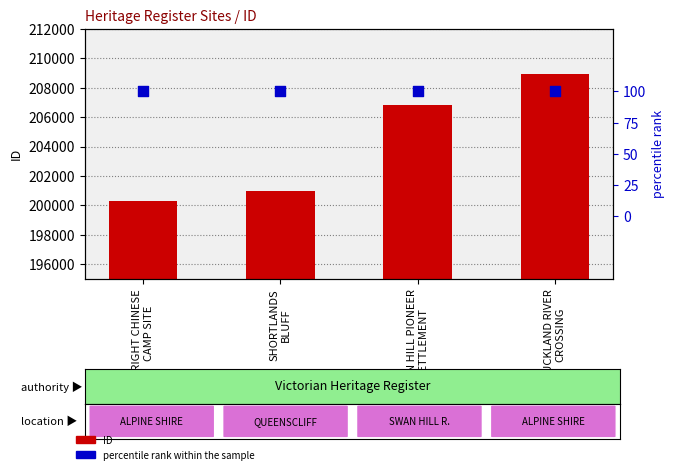

At which category is the sum across all series the highest?

BUCKLAND RIVER
CROSSING